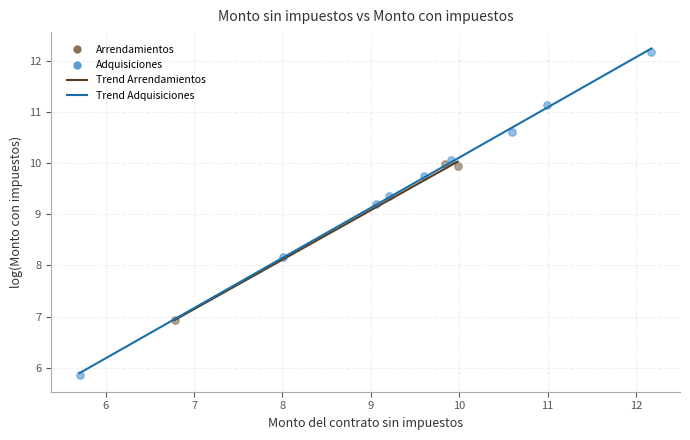

Which series reaches the minimum Y coordinate?

Adquisiciones